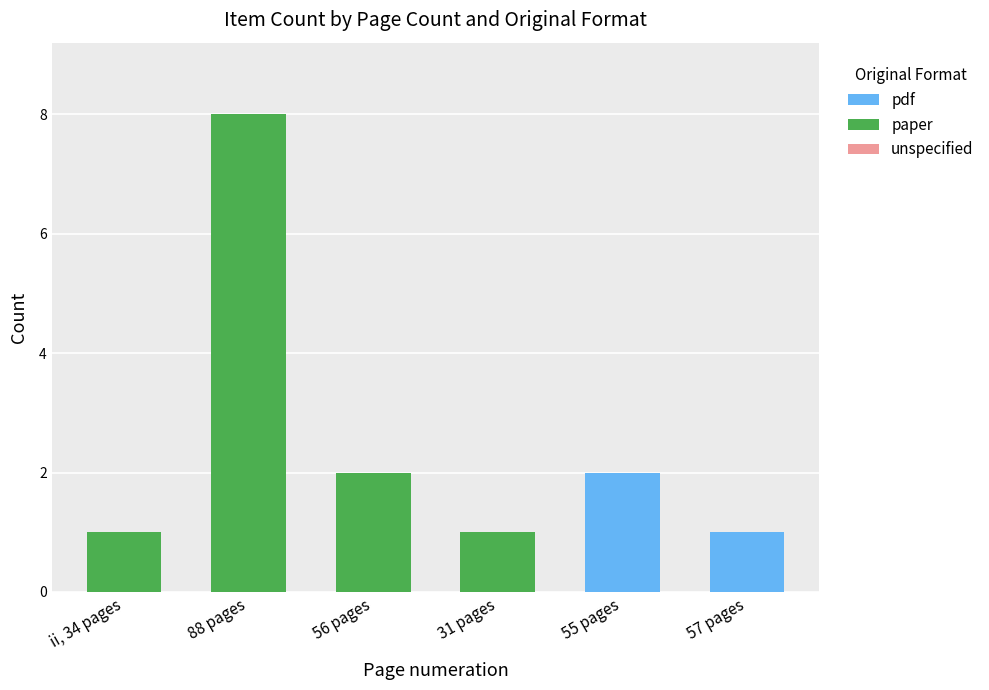

At which label does pdf reach its peak?

55 pages